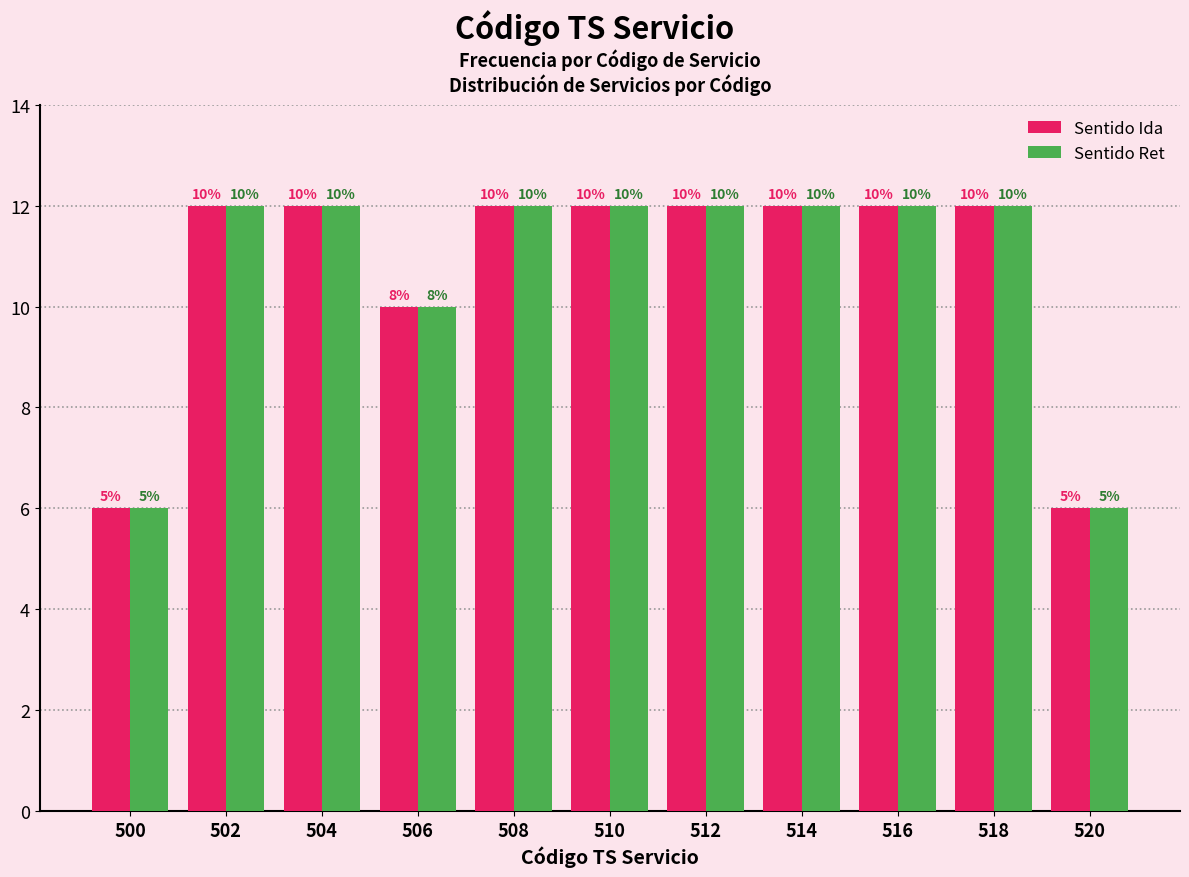

Reading left to right, transcribe all the data shown in this chart.

Sentido Ida: 6	12	12	10	12	12	12	12	12	12	6
Sentido Ret: 6	12	12	10	12	12	12	12	12	12	6